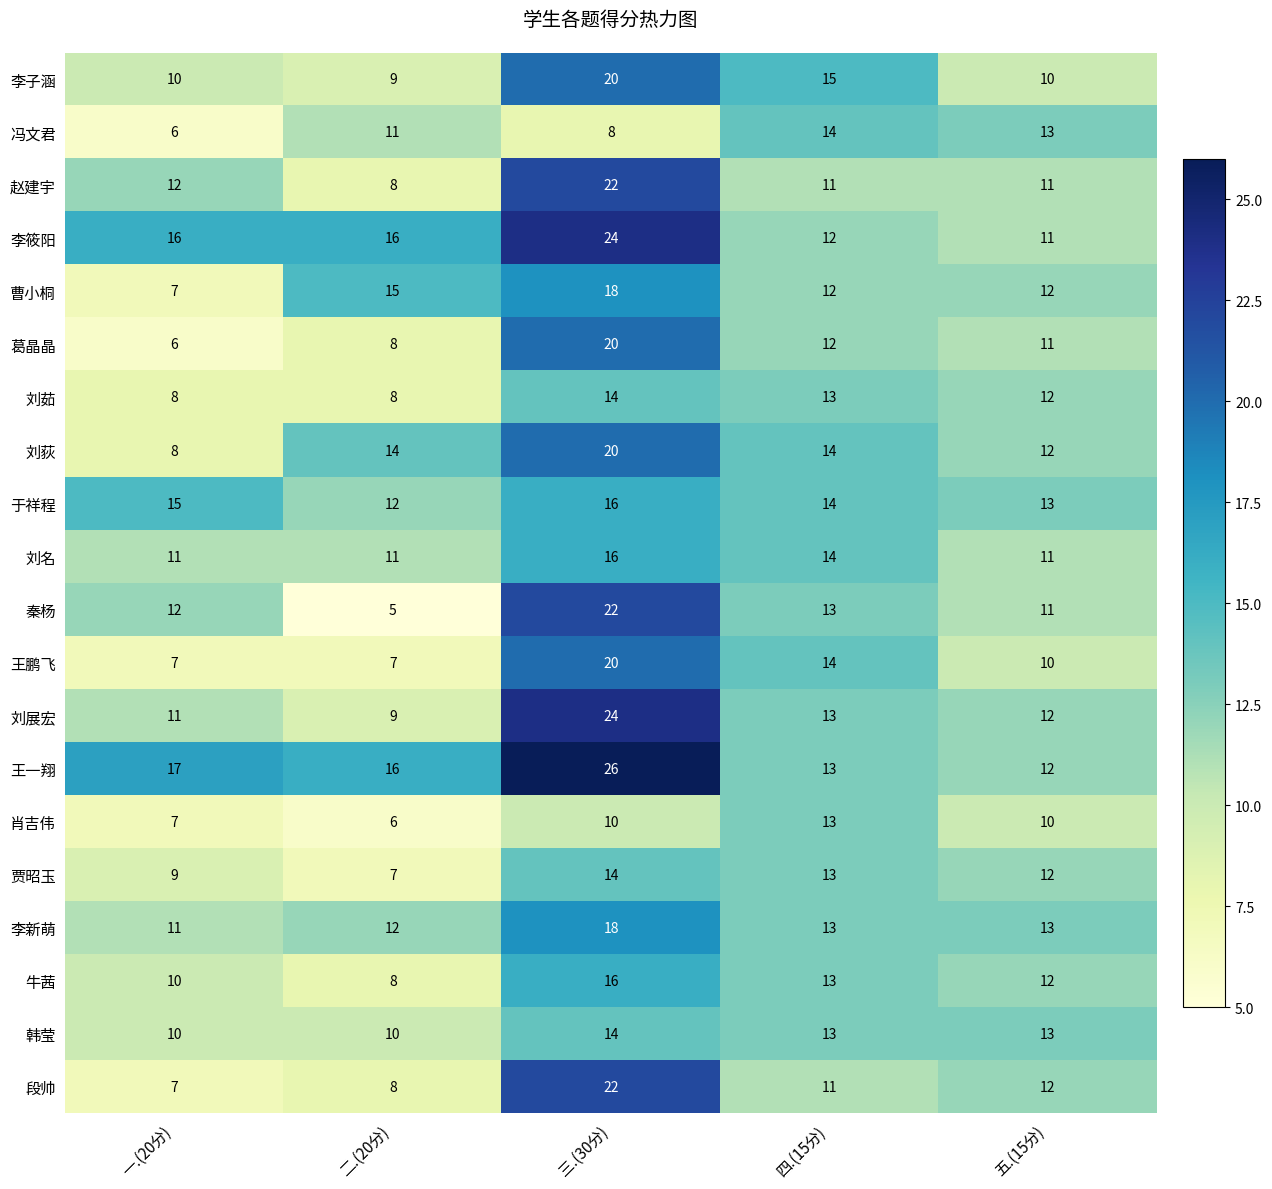

How many categories are shown in the chart?

5